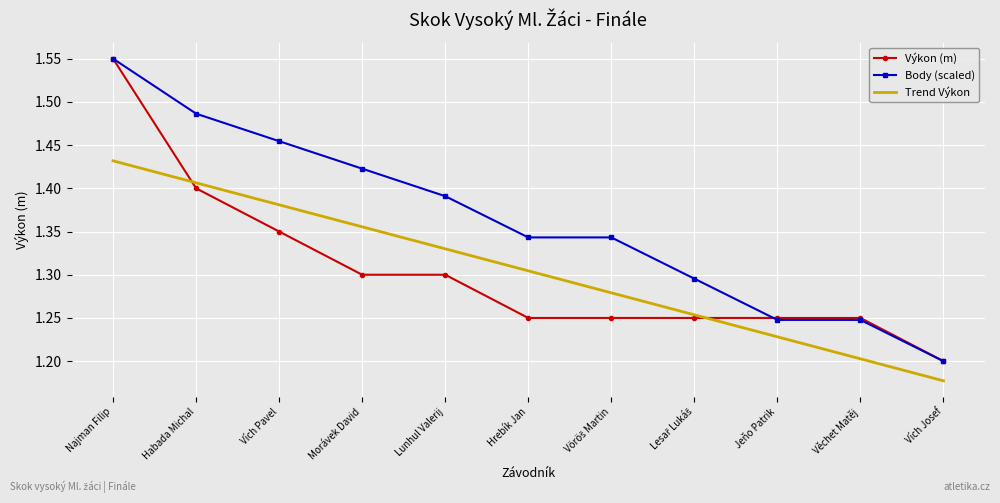

How many intersections are there between Výkon (m) and Trend Výkon?

2